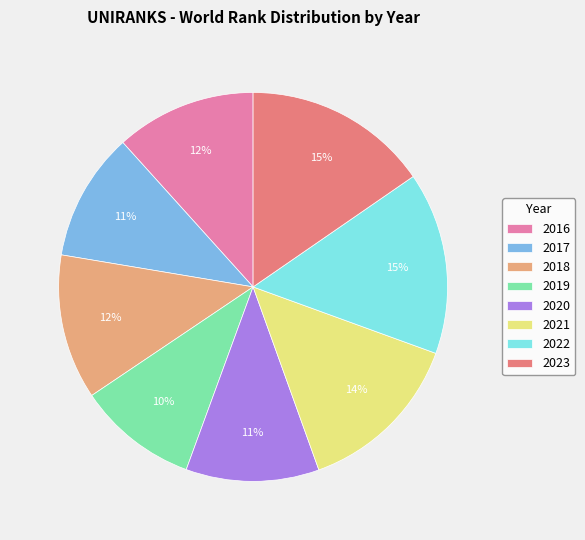

What is the smallest slice in the pie chart?

2019